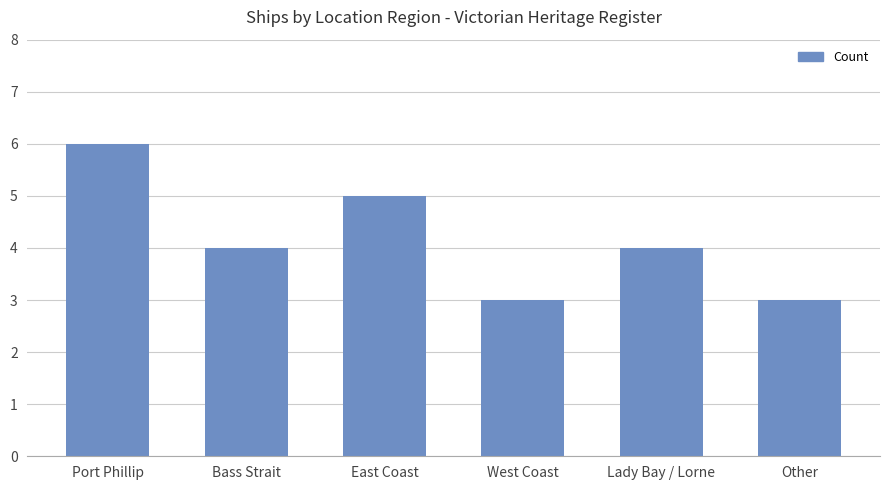

Reading right to left, list all the values displayed in this chart.

3	4	3	5	4	6